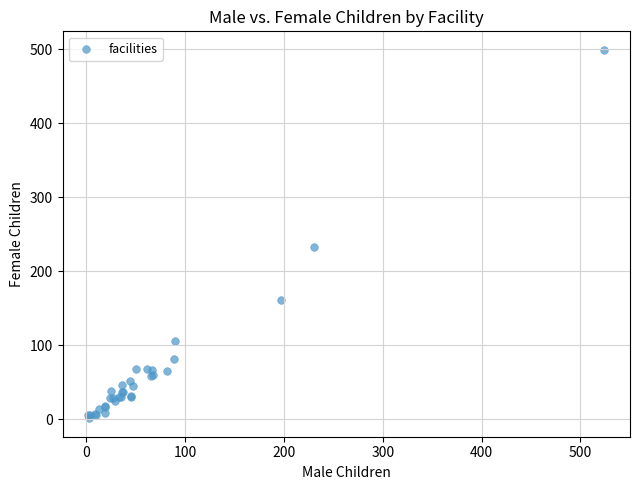

What Y value in the scatter plot is closest to 250?

233